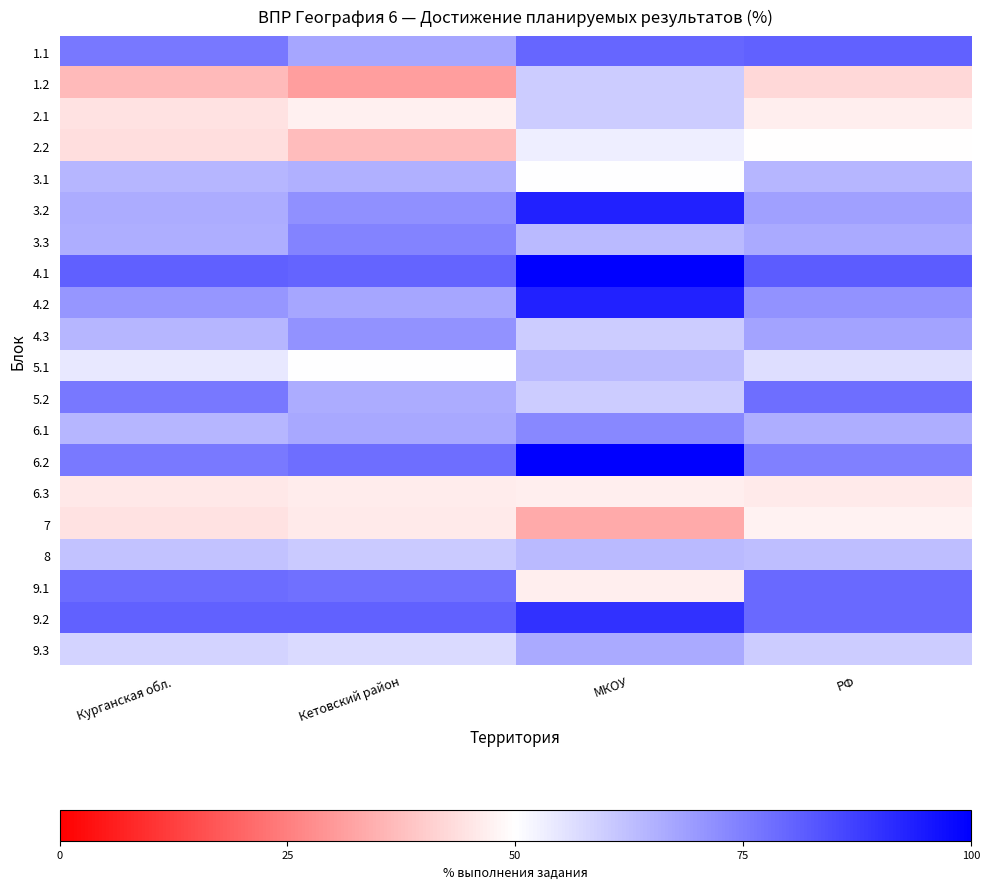

What is the spread (max minus min) of values at Кетовский район?

49.3